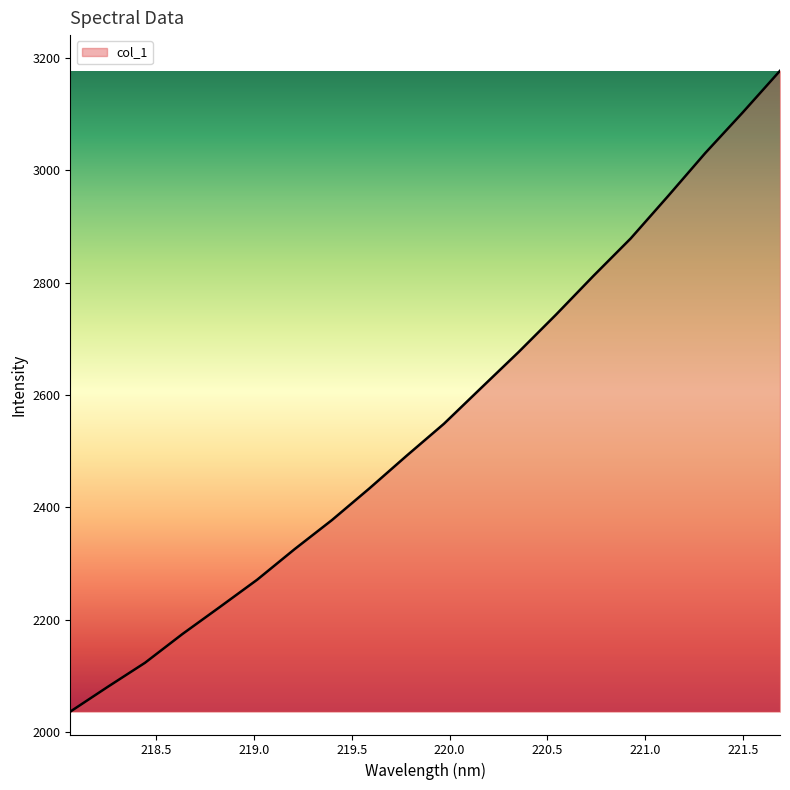

What is the minimum value shown in the chart?

2036.3